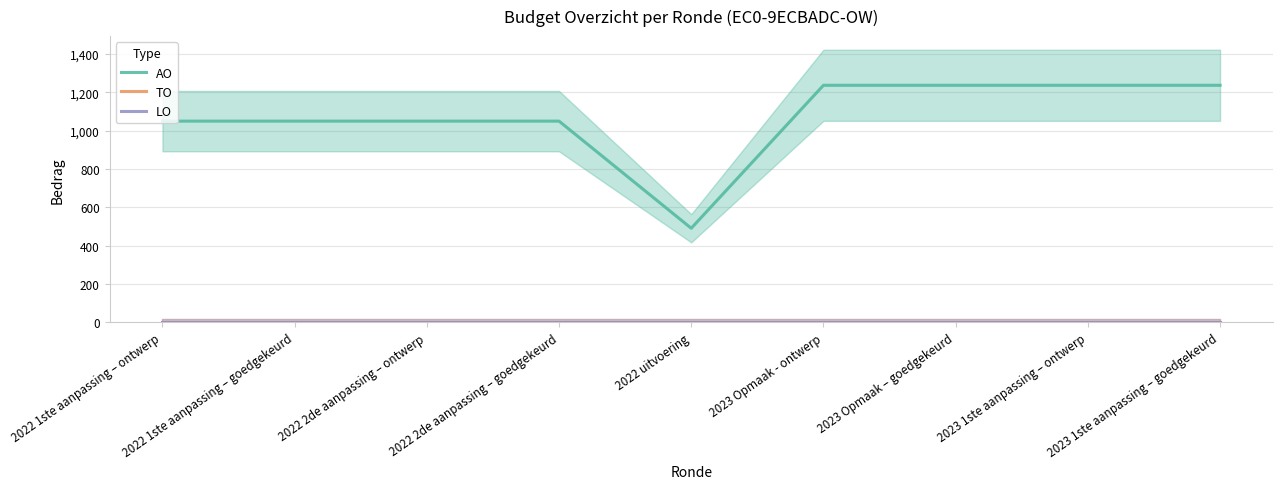

True or false: AO and LO cross at least once.

False